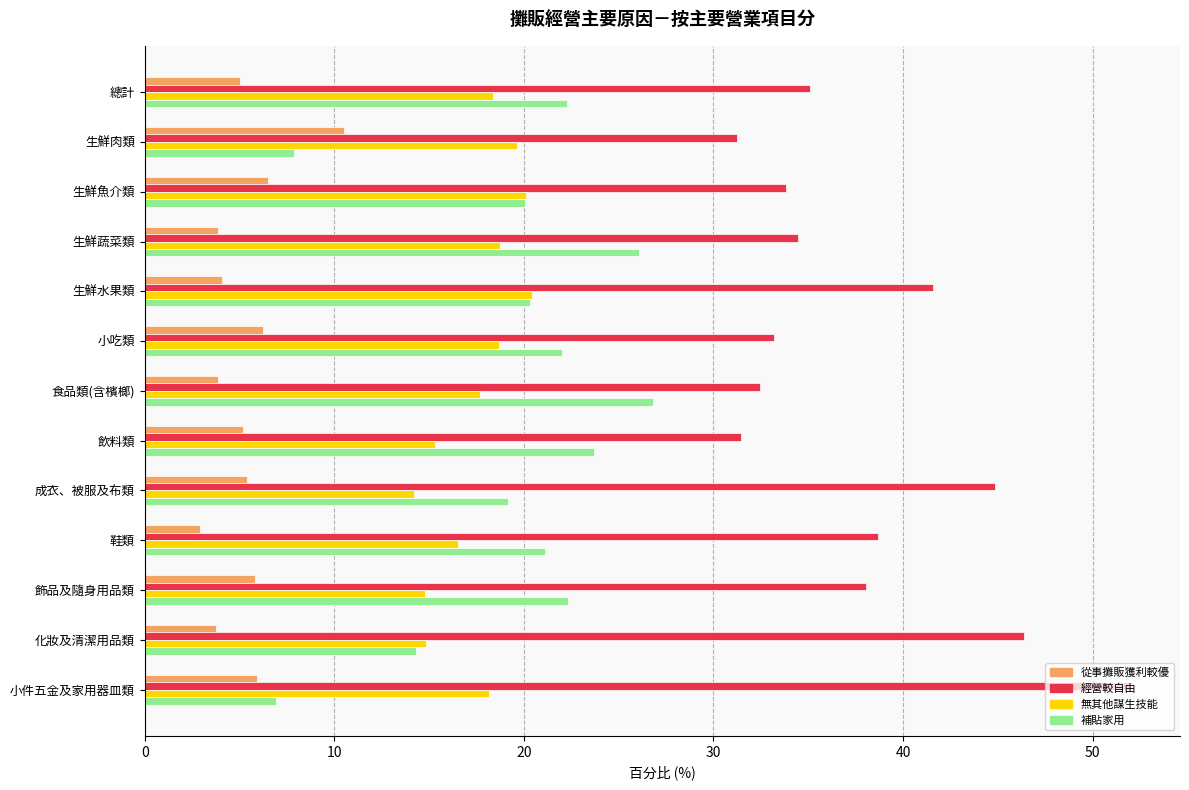

At which label is 經營較自由 closest to 41?

生鮮水果類